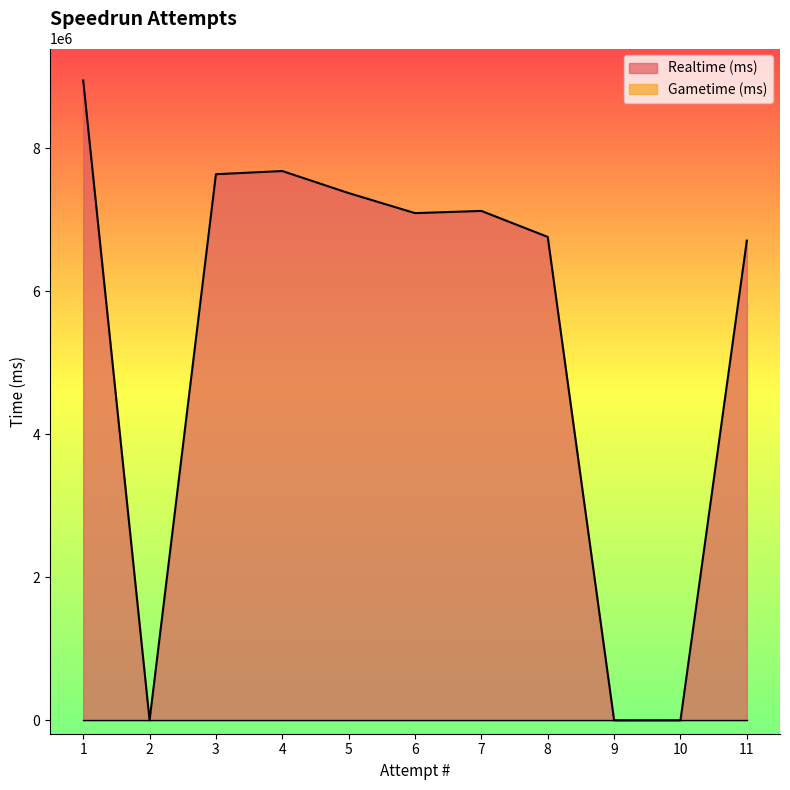

Which series has the largest range (max minus min)?

Realtime (ms)